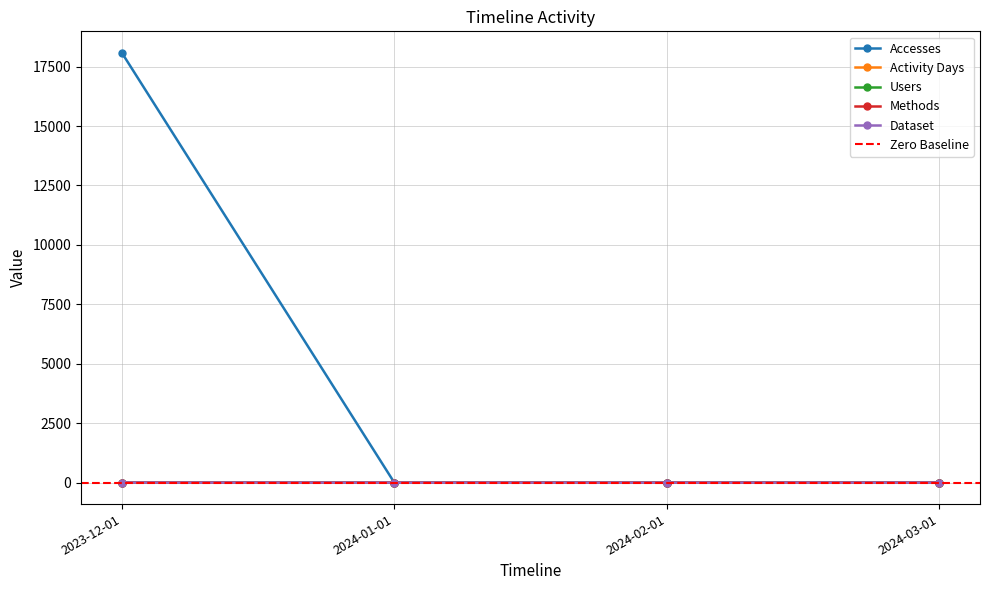

True or false: Accesses and Activity Days intersect in this chart.

False